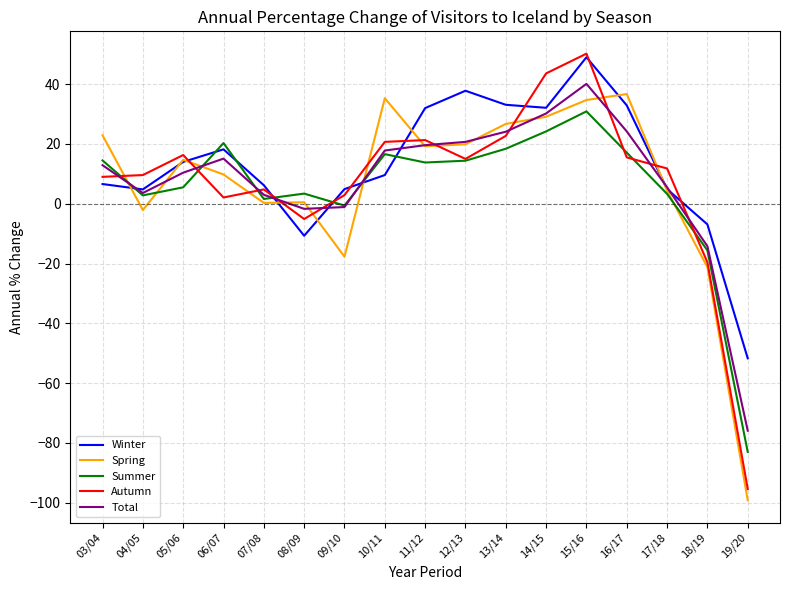

True or false: Summer has more than 1 interior local peaks.

True